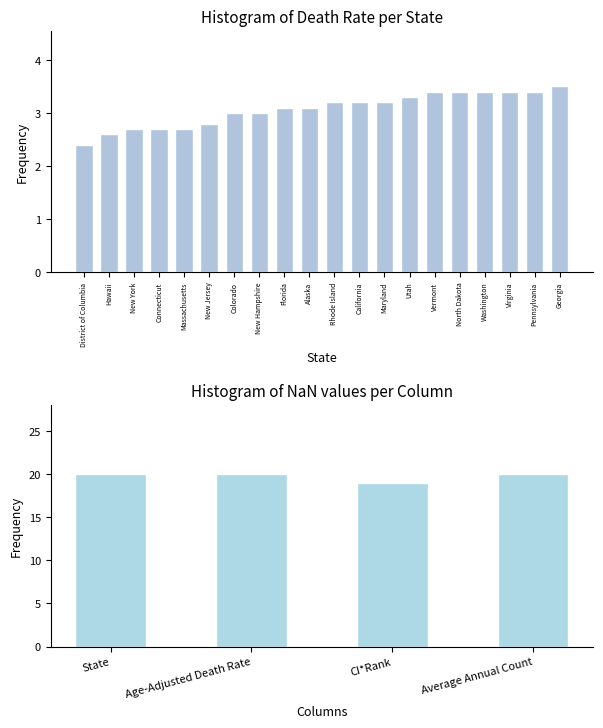

The chart shows a value of 3.4 at North Dakota. True or false?

True